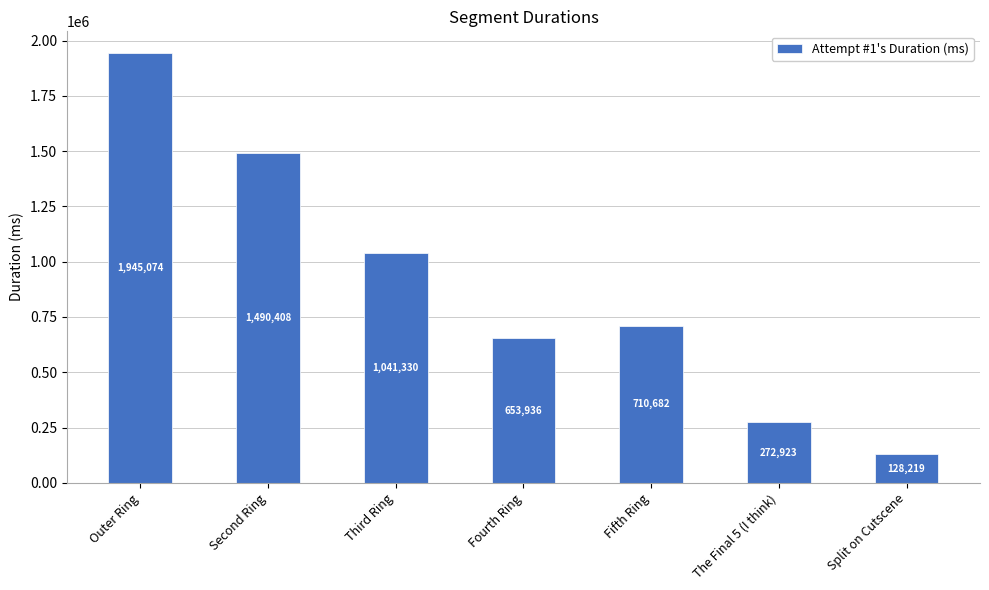

What is the smallest value displayed?

128219